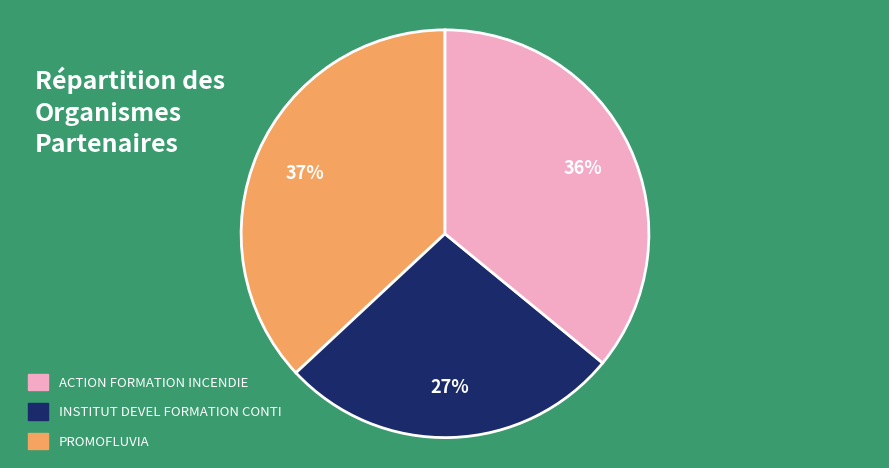

To the nearest percent, what is the average slice percentage?

33%